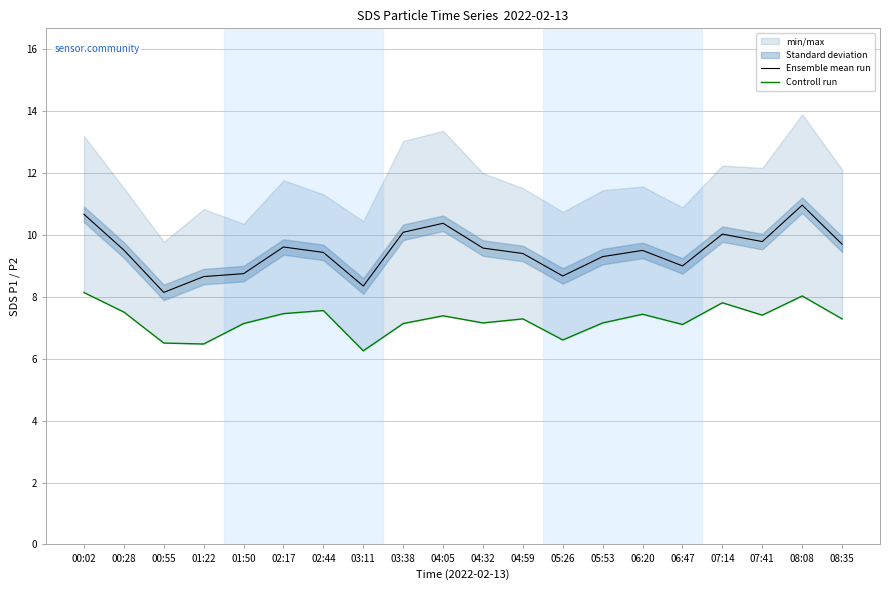

Is it true that Ensemble mean run equals 4.0 at 05:26?

False